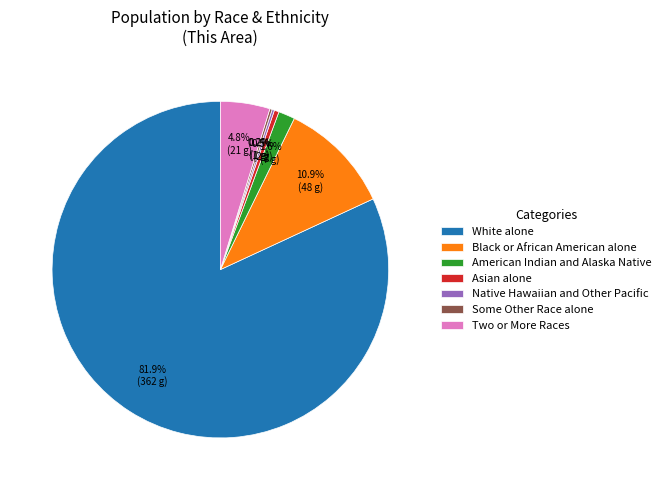

Is White alone the majority of the pie?

Yes